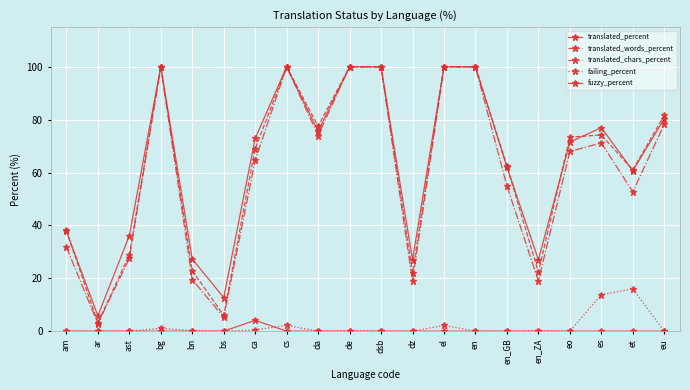

Is it true that failing_percent equals -11.1 at en?

False